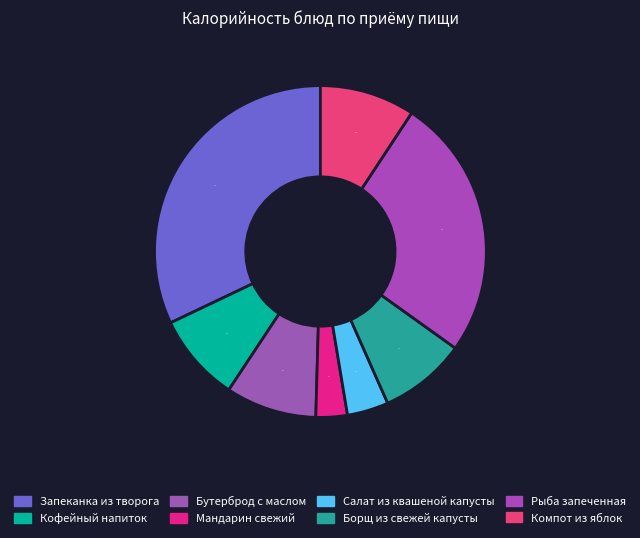

To the nearest percent, what is the average slice percentage?

12%